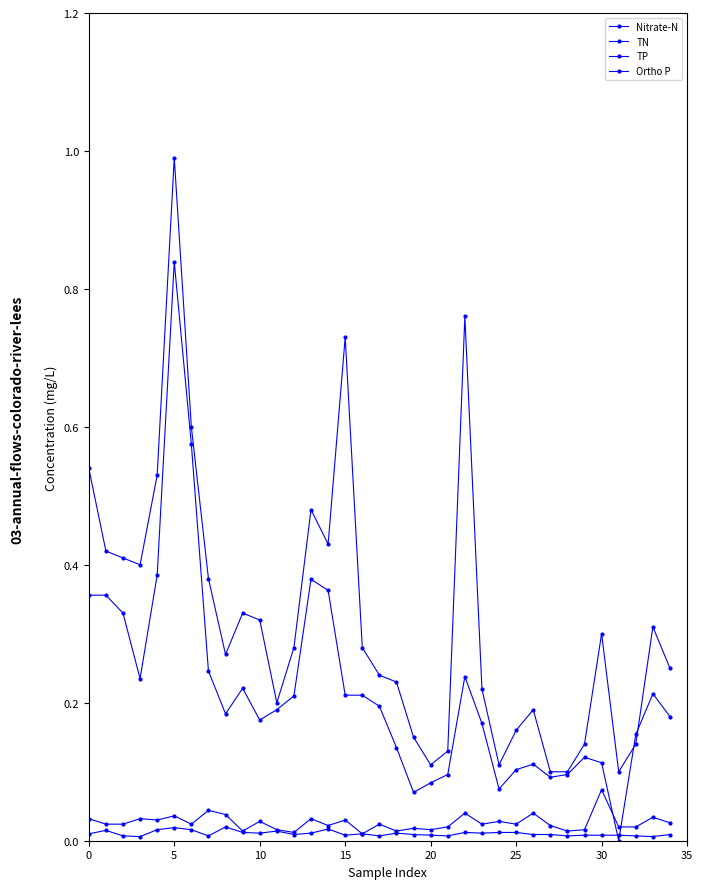

What is the difference between the second highest and minimum values in the TN series?

0.7